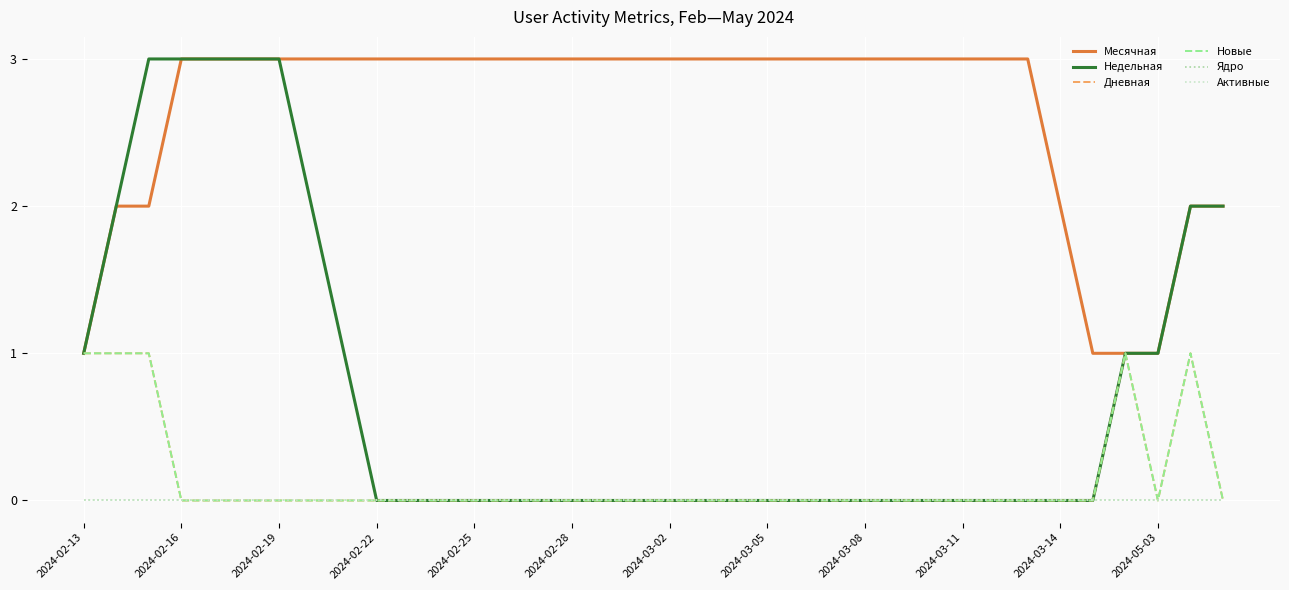

True or false: Недельная and Новые intersect in this chart.

False